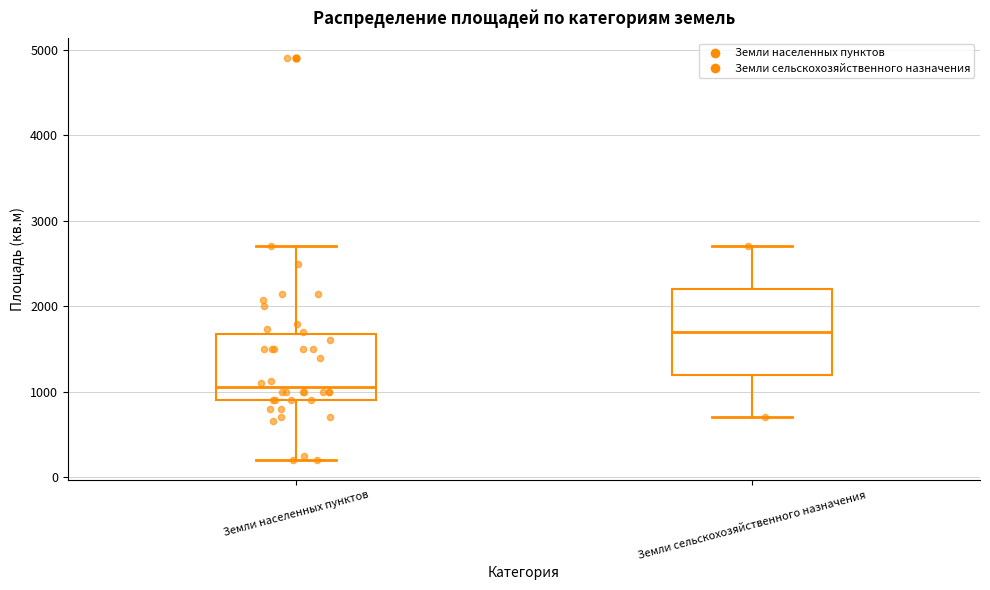

Which box is the tallest, from its lower edge to its upper edge?

Земли сельскохозяйственного назначения